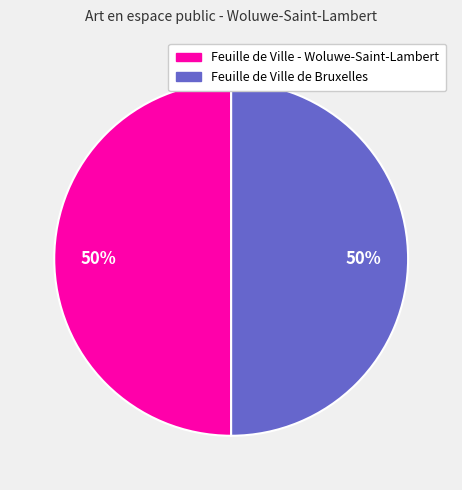

What is the ratio of the value at Feuille de Ville de Bruxelles to the value at Feuille de Ville - Woluwe-Saint-Lambert?

1.0